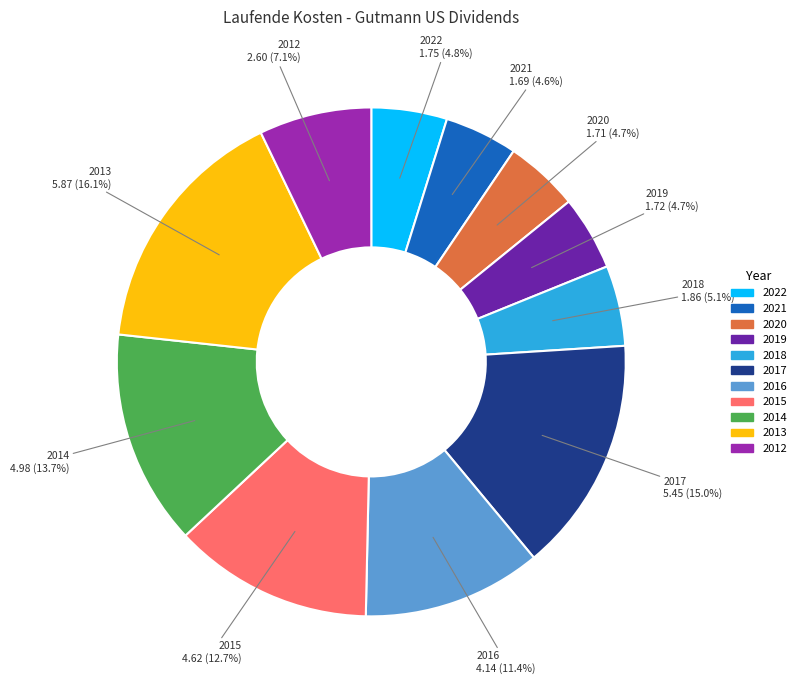

Is there a majority slice in this chart?

No